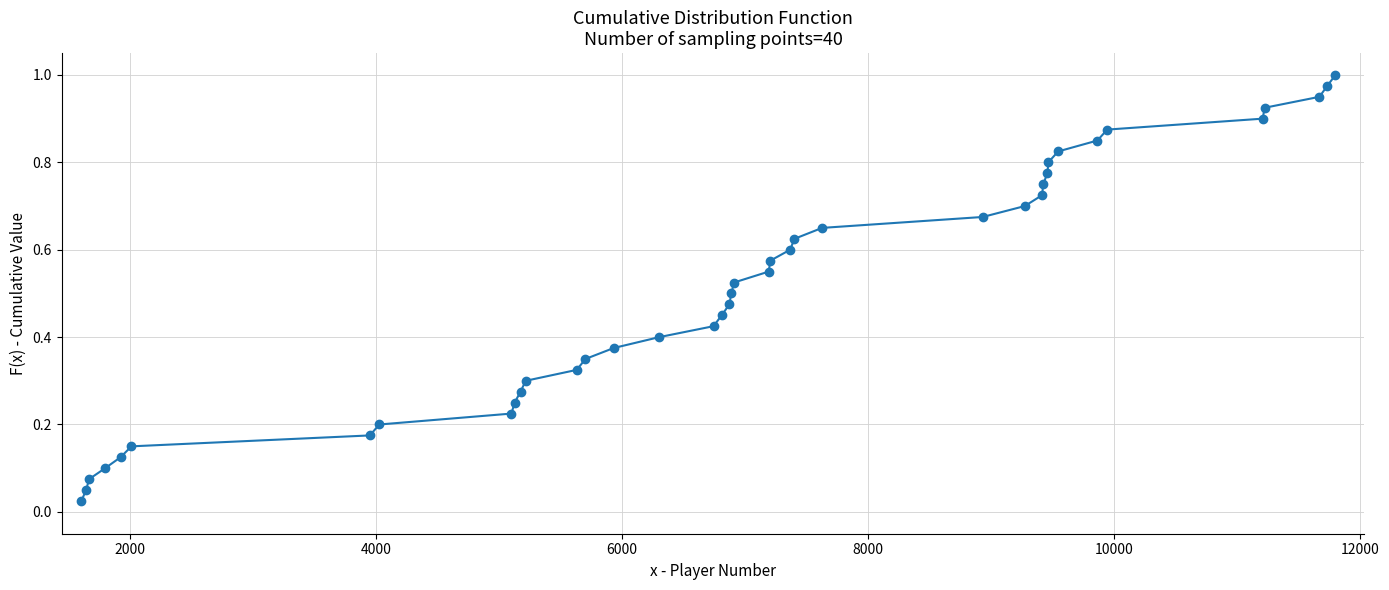

True or false: there are more than 0 points higher than both neighbors.

False